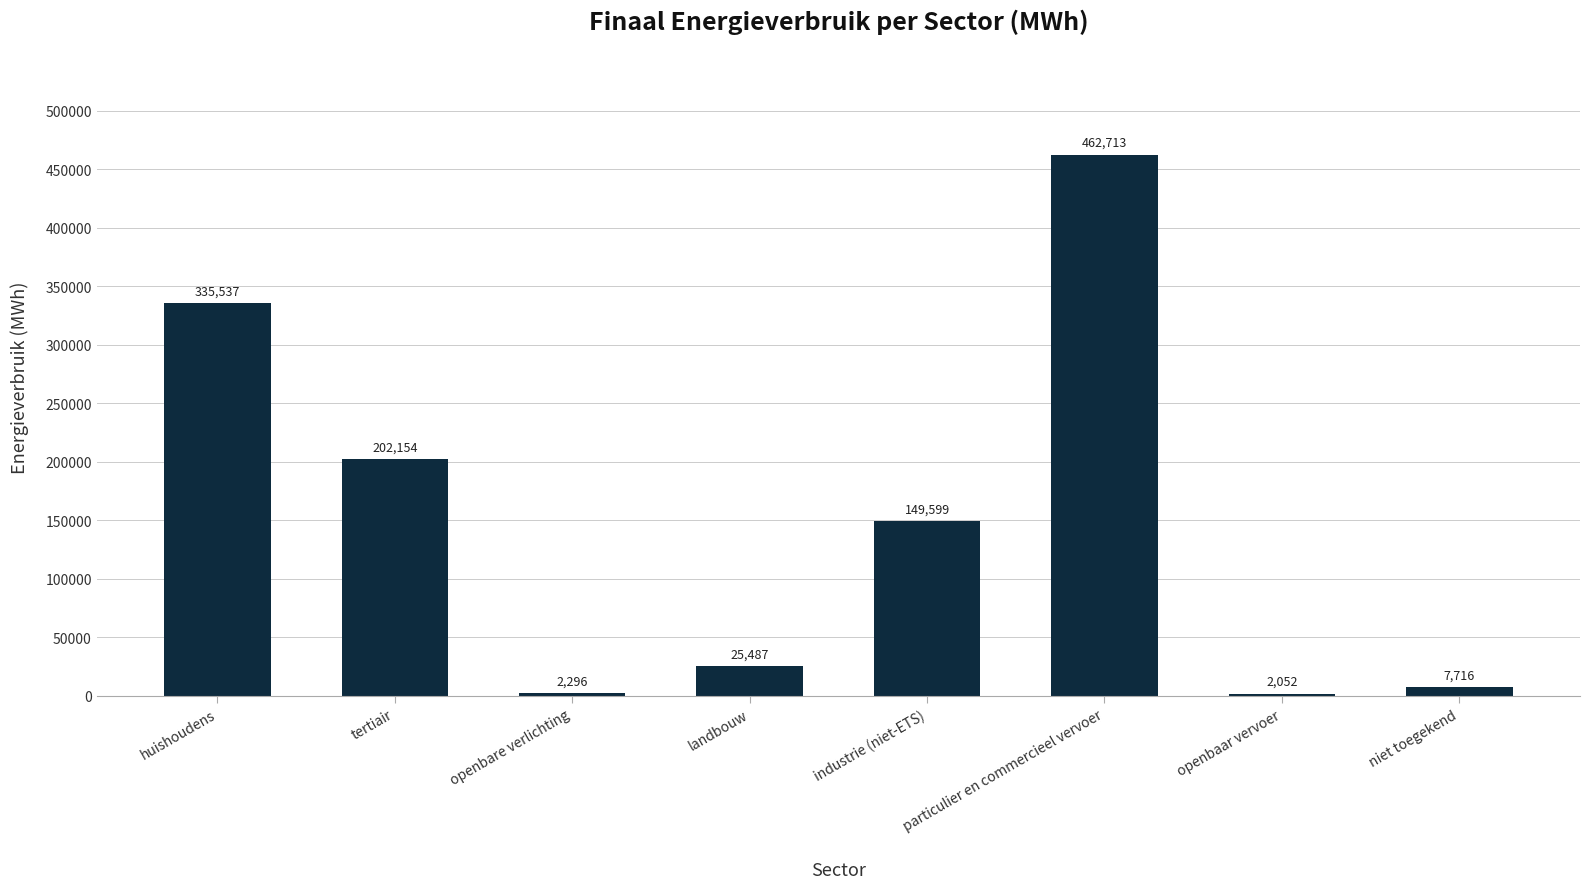

What is the difference between the second highest and second lowest values?

333240.9